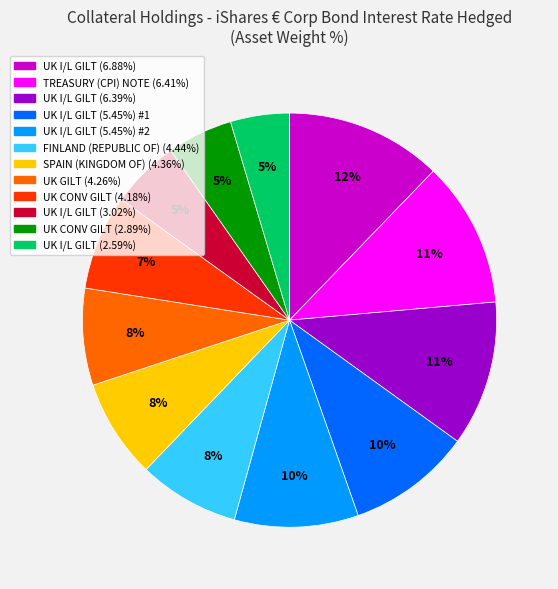

Is there a majority slice in this chart?

No